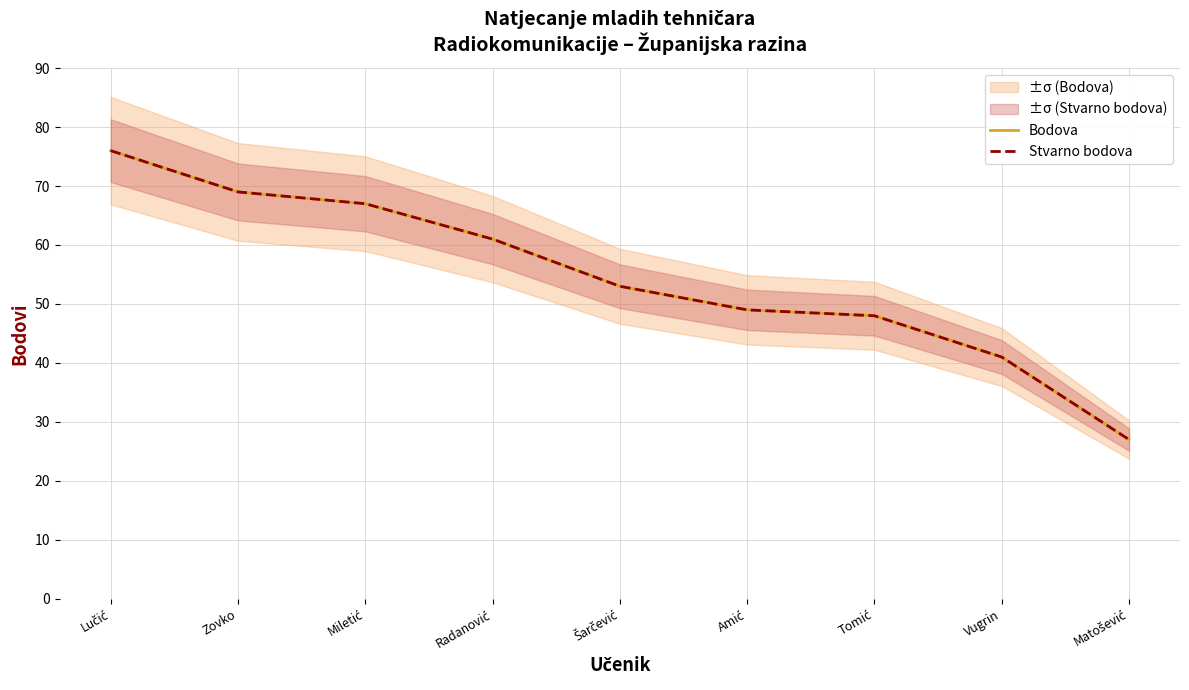

Read the Bodova value at Tomić.

48